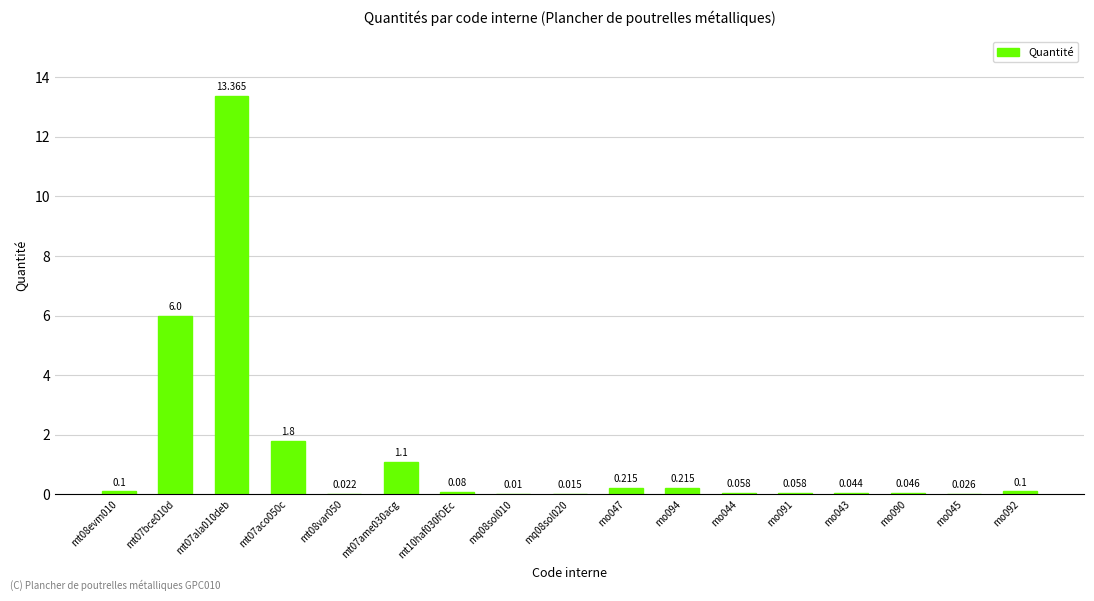

Reading right to left, list all the values displayed in this chart.

0.1	0.0	0.0	0.0	0.1	0.1	0.2	0.2	0.0	0.0	0.1	1.1	0.0	1.8	13.4	6.0	0.1